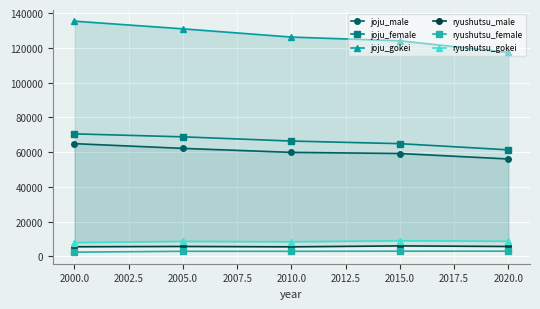

What is the value of the ryushutsu_female point at the 4th from the left?

2991